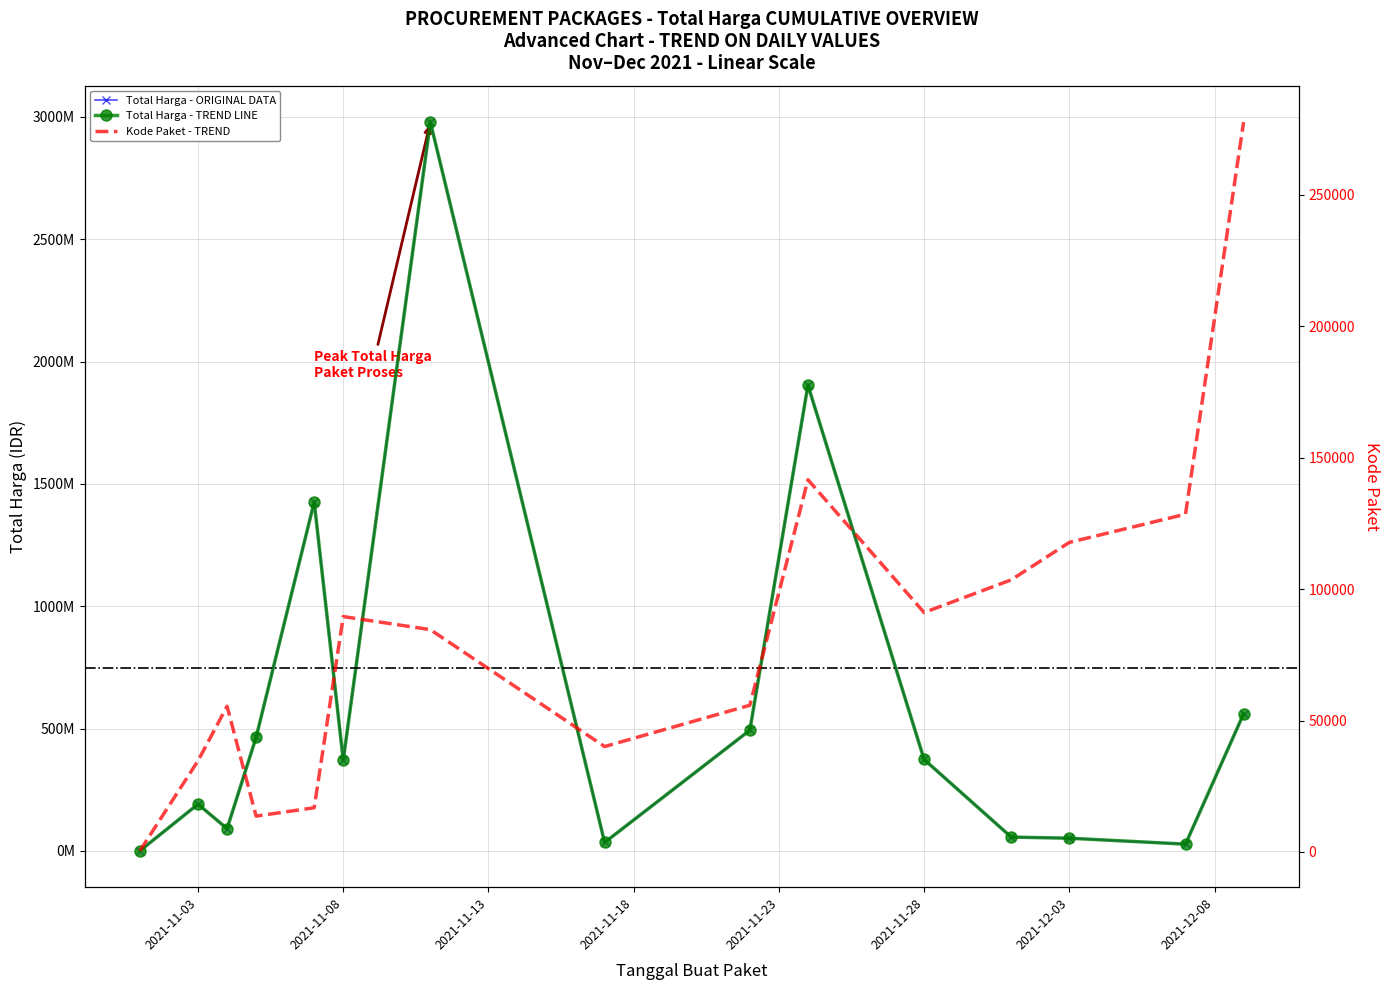

What is the difference between the Kode Paket values at 2021-11-24 and 2021-12-07?

13110